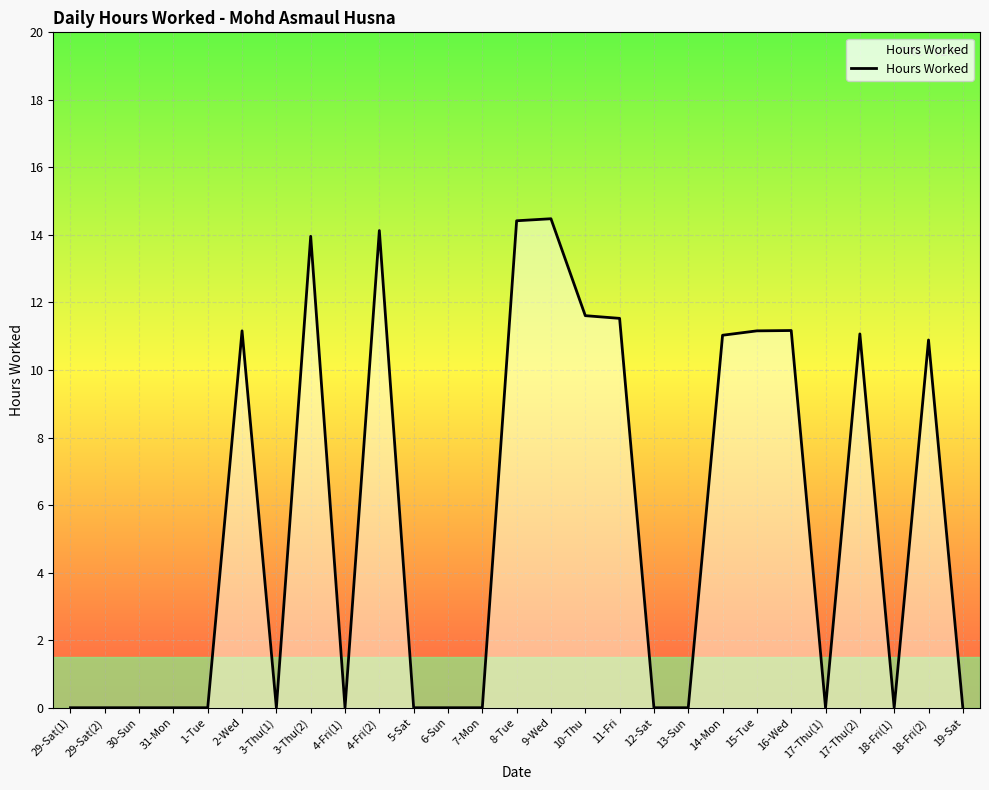

The chart shows a value of 11.2 at 2-Wed. True or false?

True